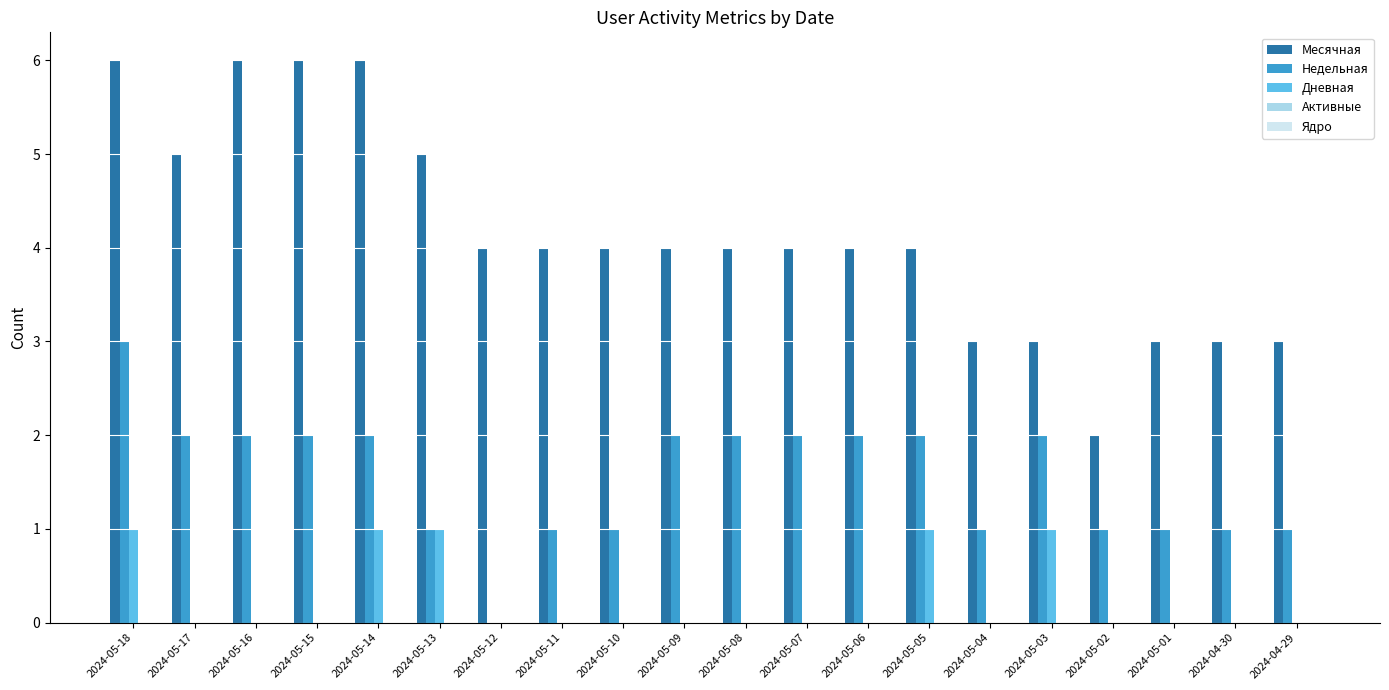

What is the highest value of the Недельная series?

3